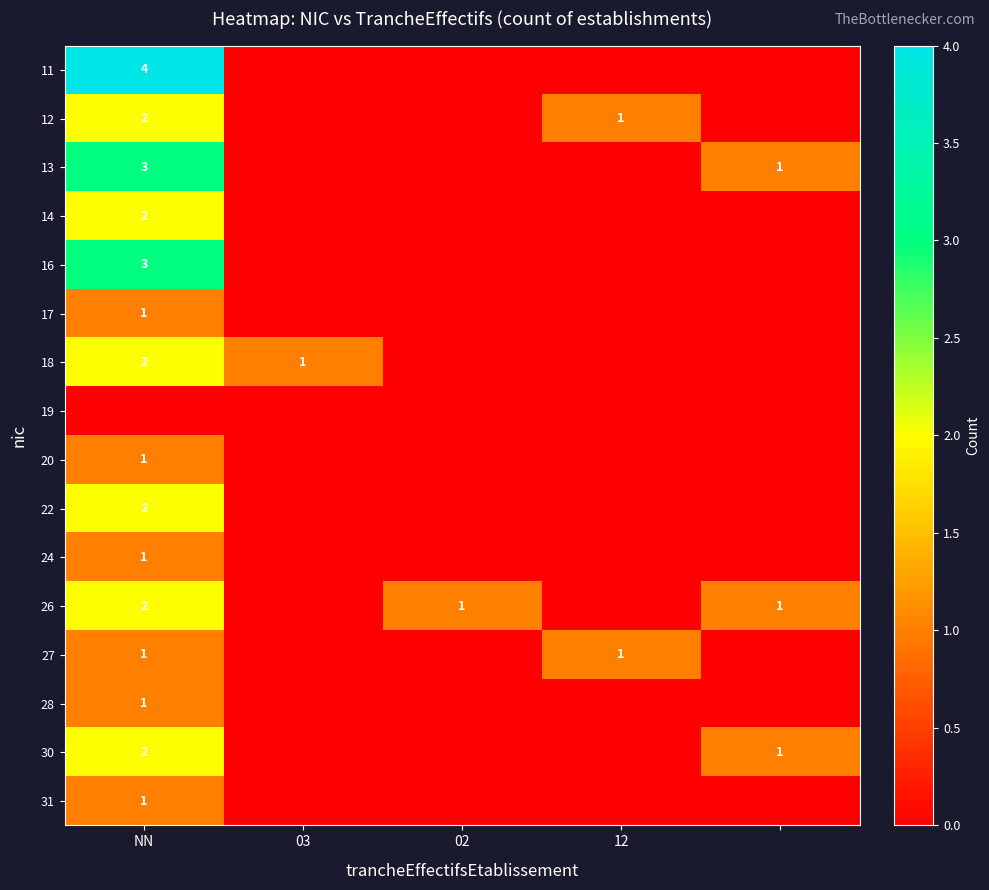

The value of 27 at NN is 1. True or false?

True